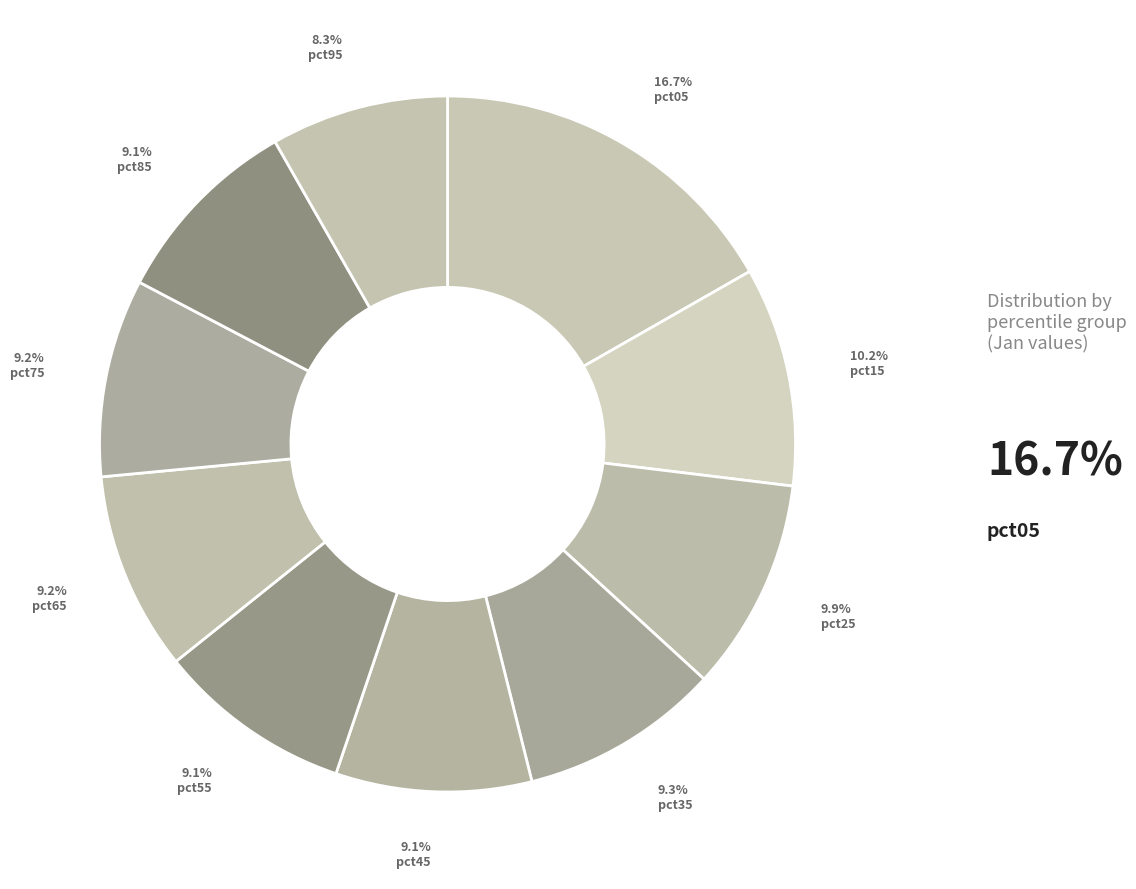

Is pct95 the majority of the pie?

No